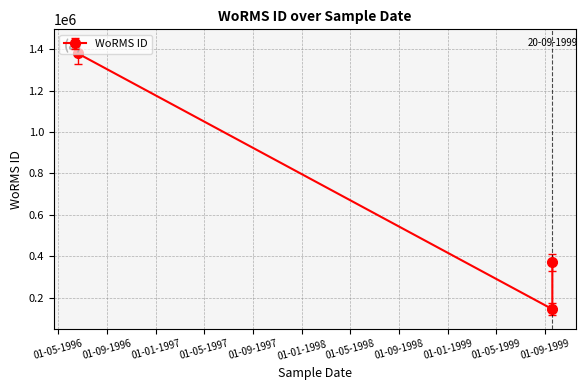

What is the difference between the values at 20-09-1999 and 19-06-1996?

1236455